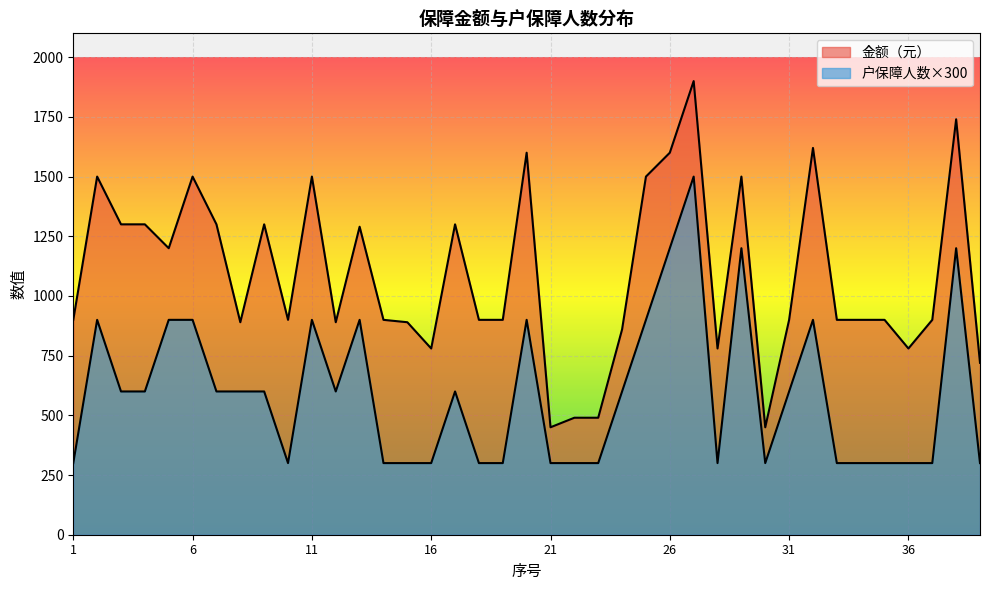

Rank the categories by 户保障人数 value from highest to lowest.

27, 26, 29, 38, 2, 5, 6, 11, 13, 20, 25, 32, 3, 4, 7, 8, 9, 12, 17, 24, 31, 1, 10, 14, 15, 16, 18, 19, 21, 22, 23, 28, 30, 33, 34, 35, 36, 37, 39